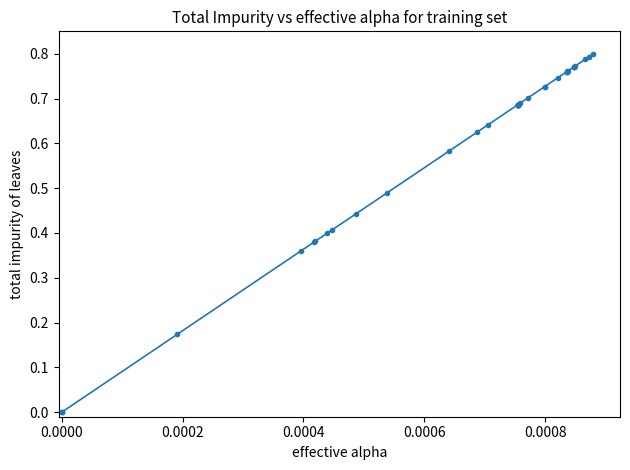

What is the sum of all values?

23.9